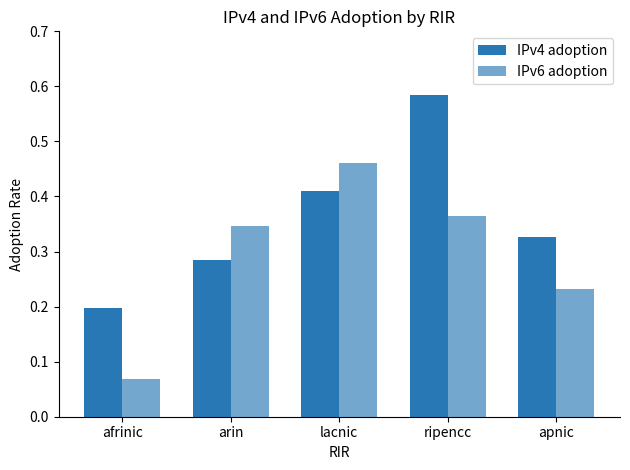

Is it true that IPv6 adoption equals 0.6 at arin?

False